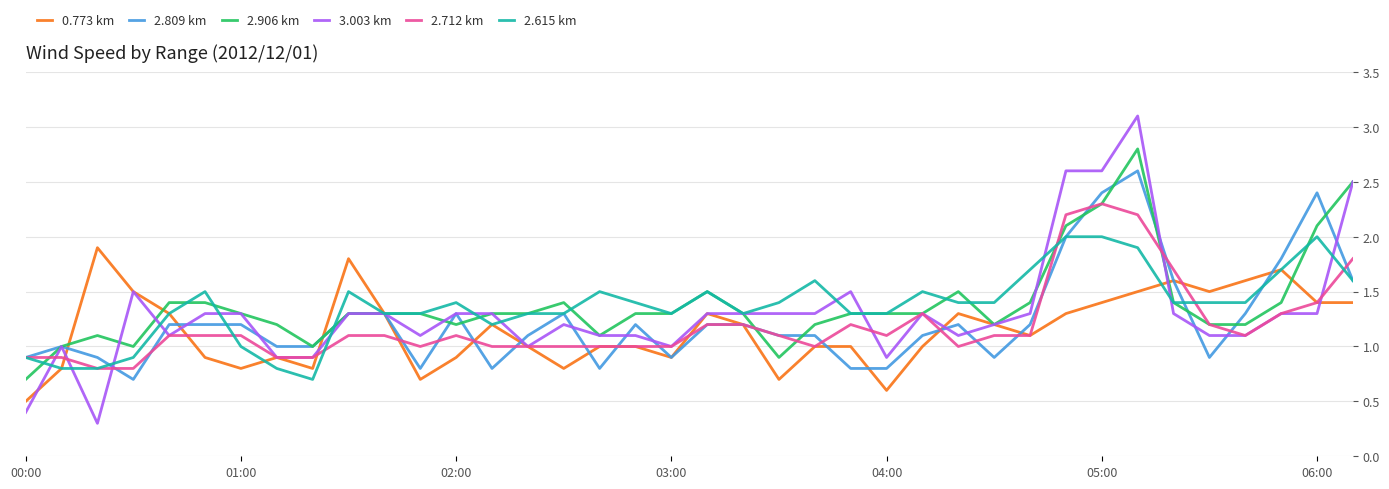

What is the highest value of the 3.003 km series?

3.1